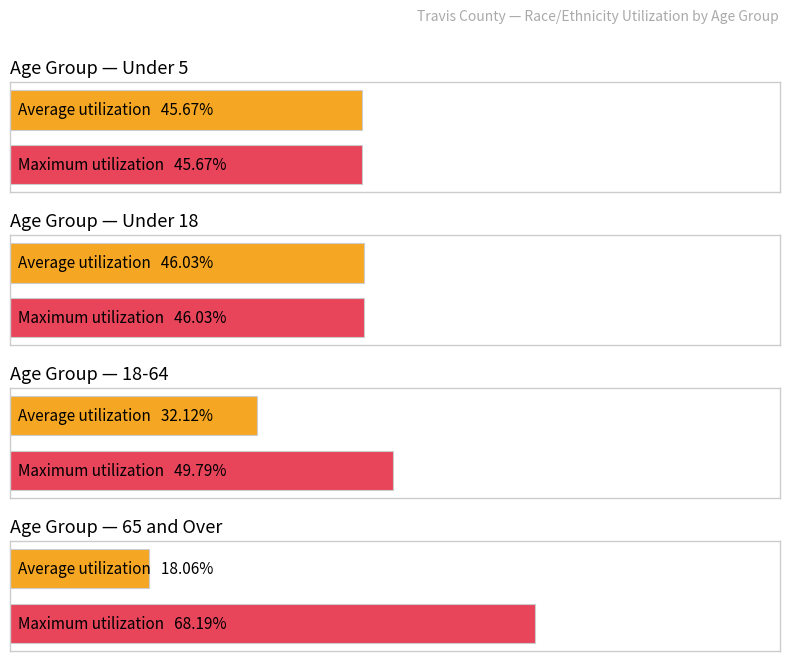

How many distinct data groups are displayed?

4